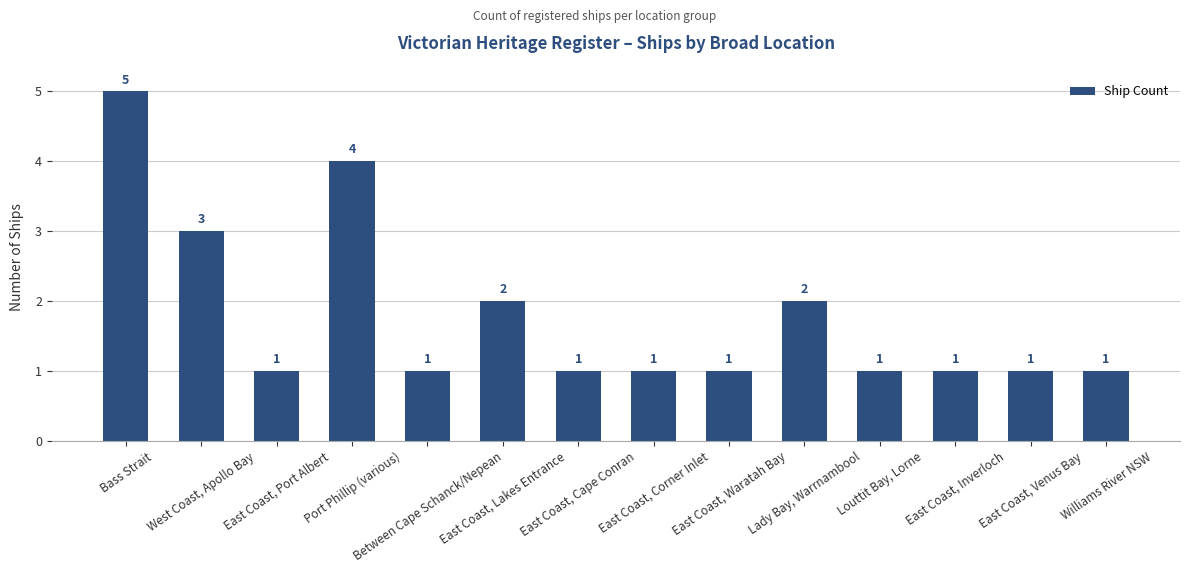

Reading right to left, extract all data points from this chart.

1	1	1	1	2	1	1	1	2	1	4	1	3	5